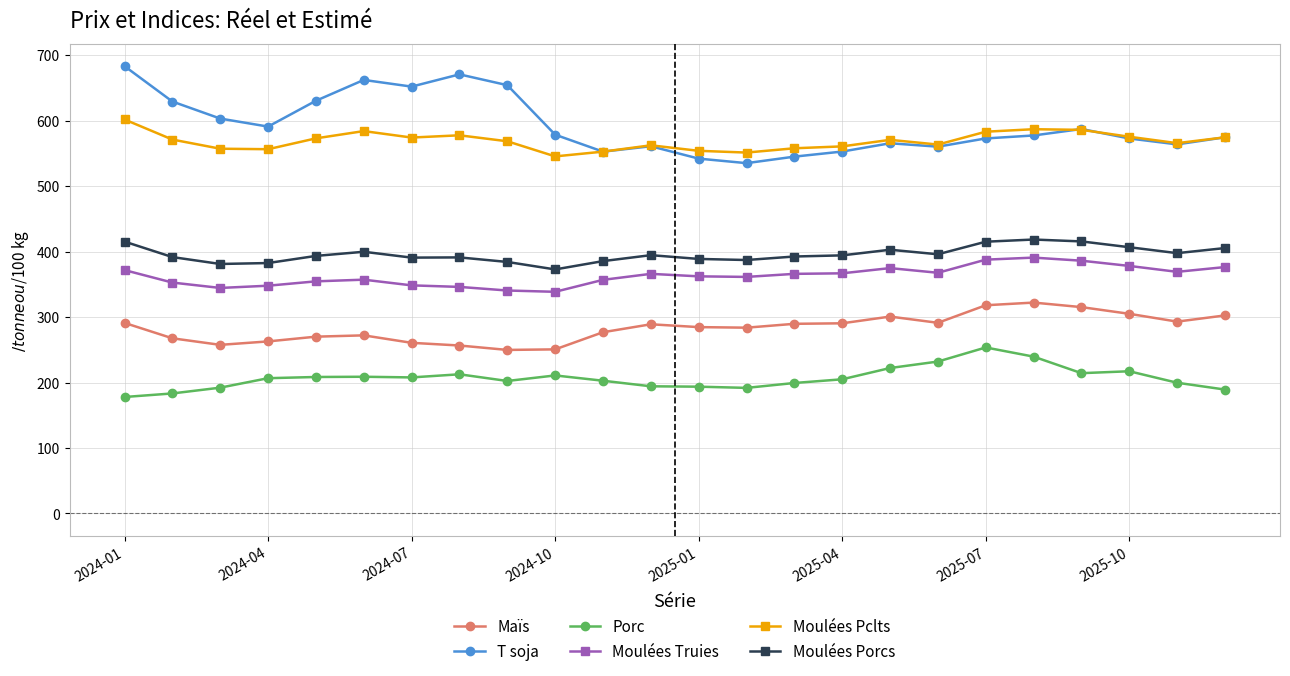

True or false: T soja and Maïs intersect in this chart.

False